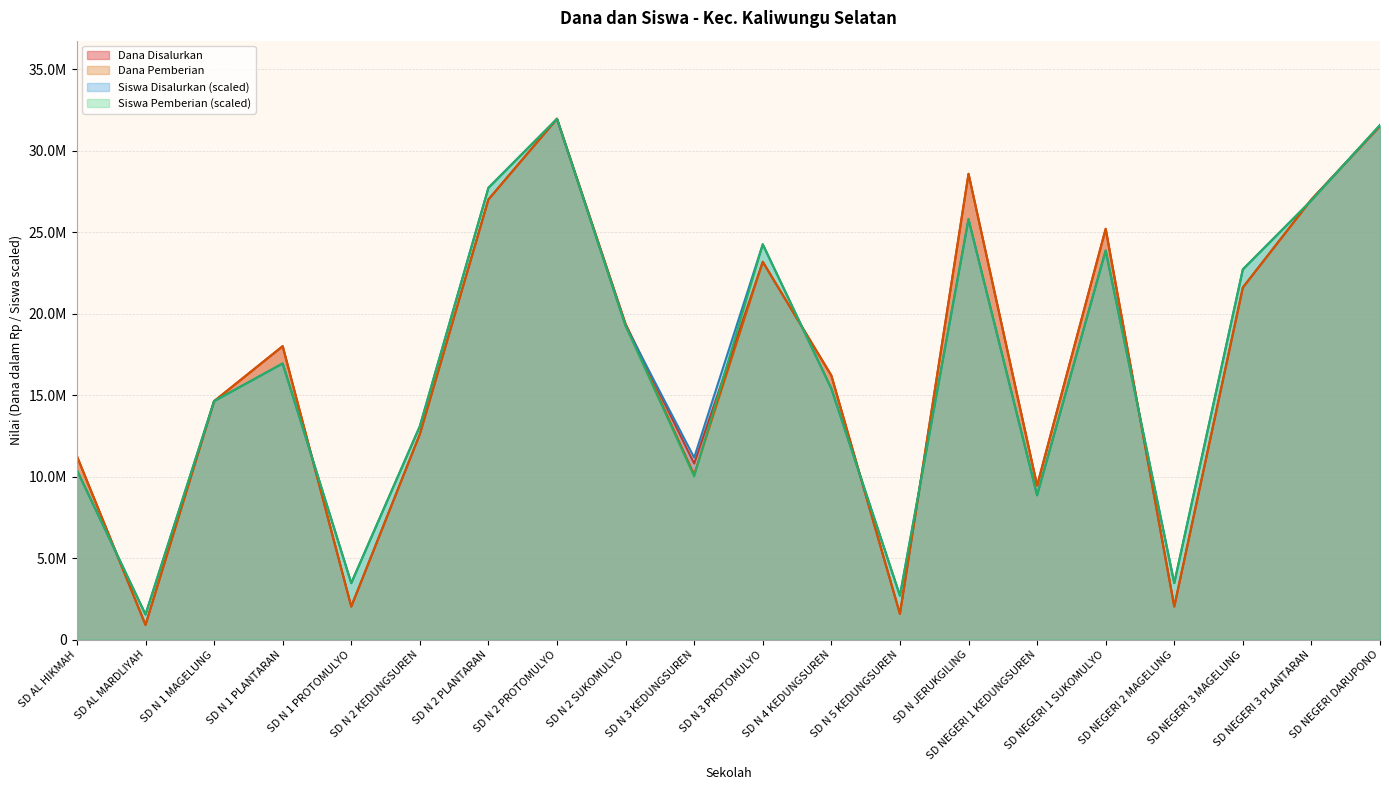

At which label is Siswa Disalurkan closest to 16744879?

SD N 1 PLANTARAN